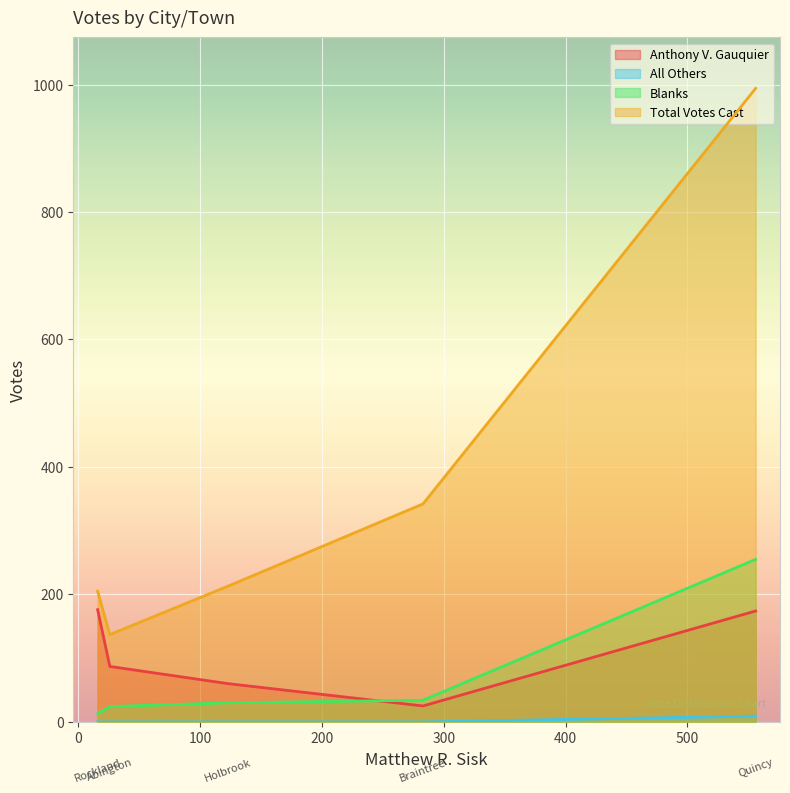

Is the value of Blanks at Quincy greater than the value of Total Votes Cast at Braintree?

No